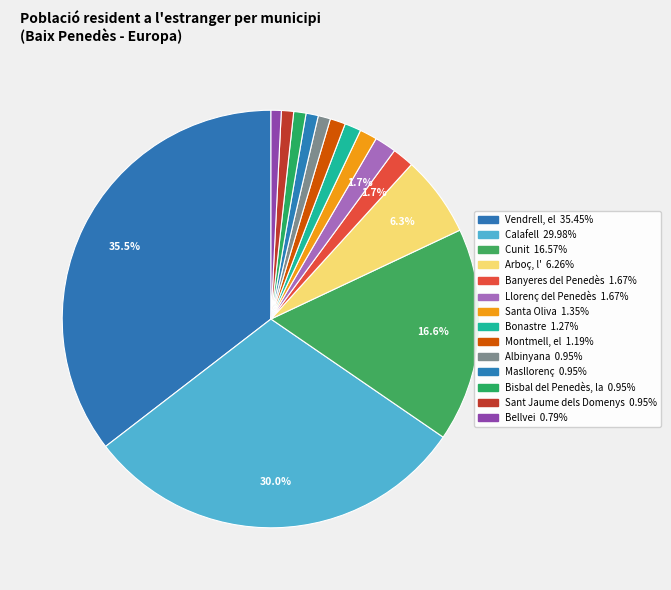

Count the number of slices in the pie.

14